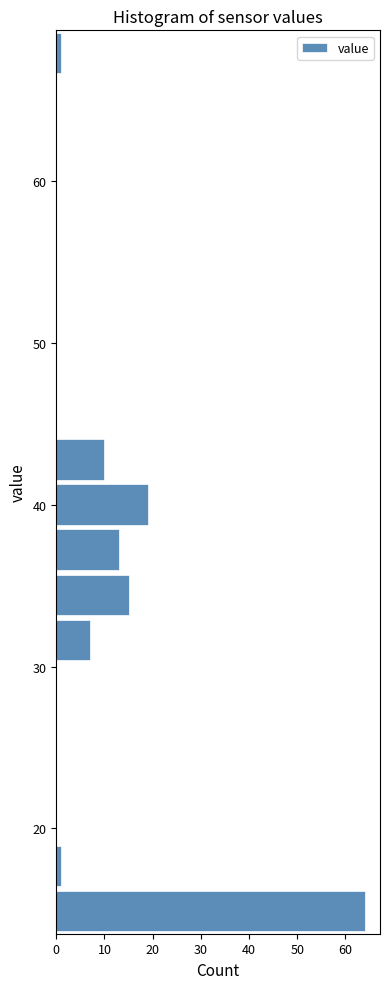

Around what value on the y-axis is the longest bar? Give the approximate position of its centre, as read against the axis.

15